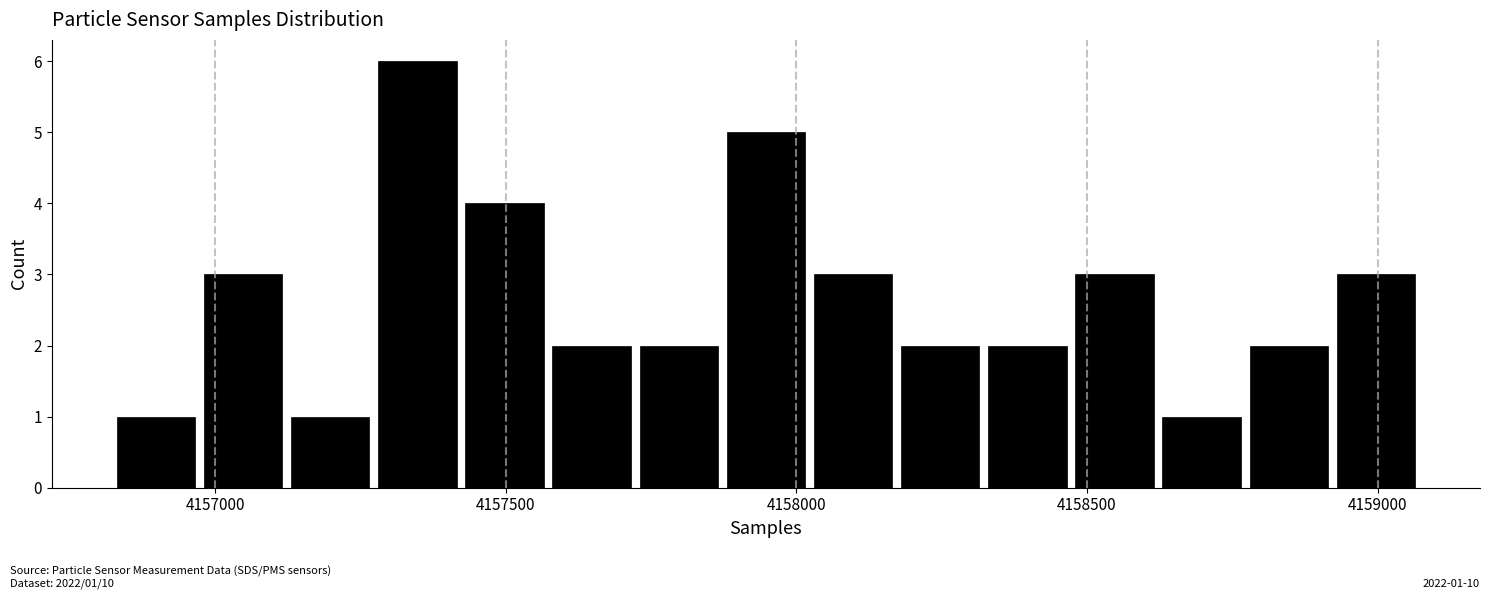

Read against the x-axis, roughly where is the centre of the tallest bar?

4157350